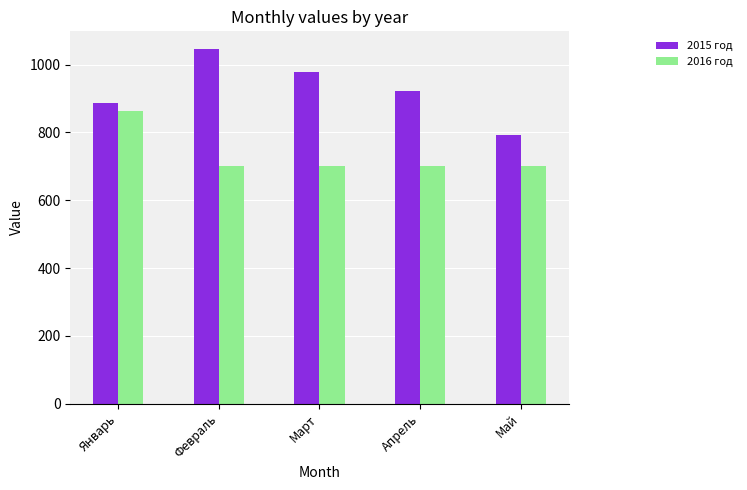

What is the sum of all 2016 год values?

3661.7